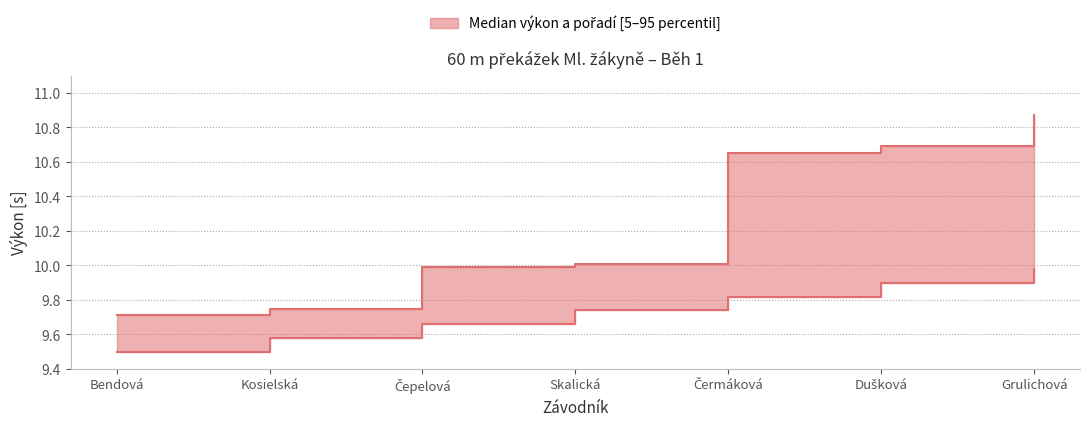

What is the value of the Výkon point at the 3rd from the left?

10.0